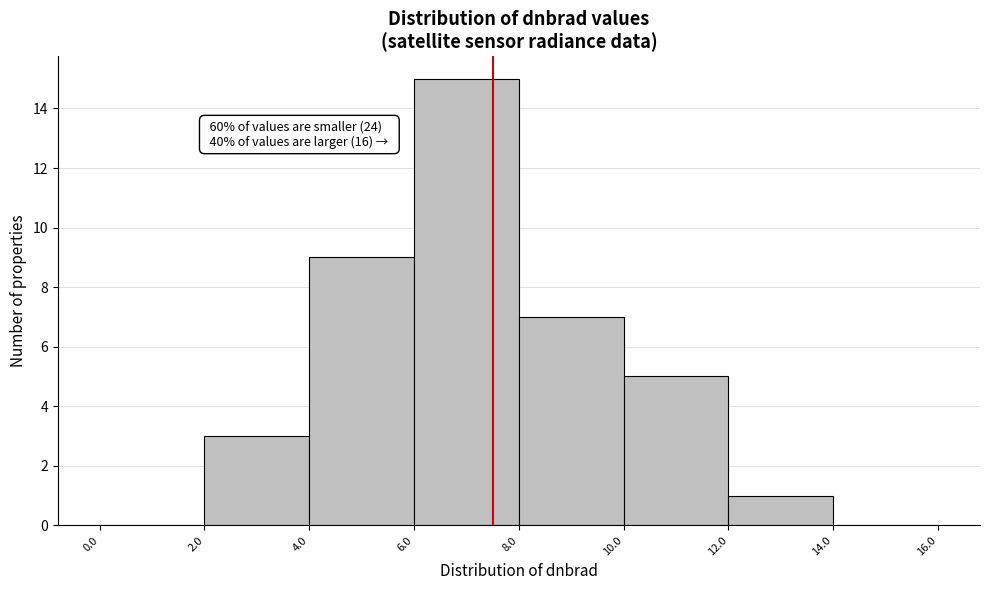

Which range on the x-axis has the tallest bar?

6.0 to 8.0